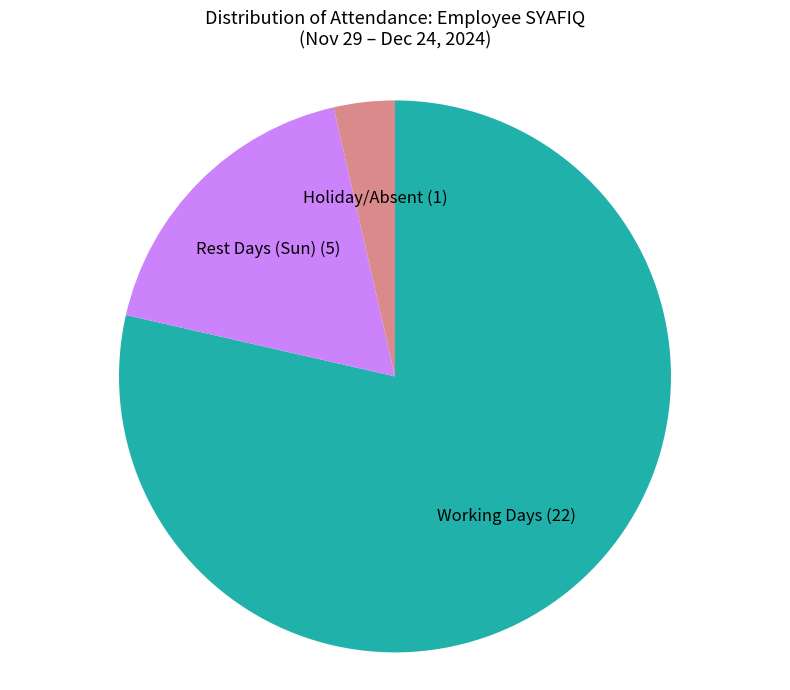

Is there a majority slice in this chart?

Yes